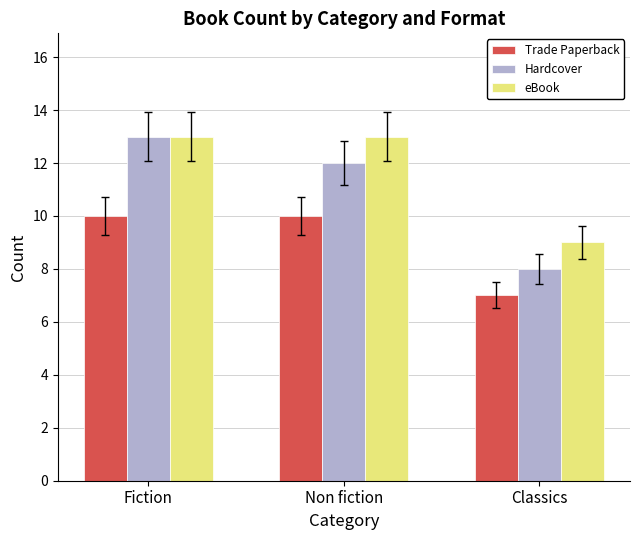

What is the label of the 3rd bar from the left?

Classics